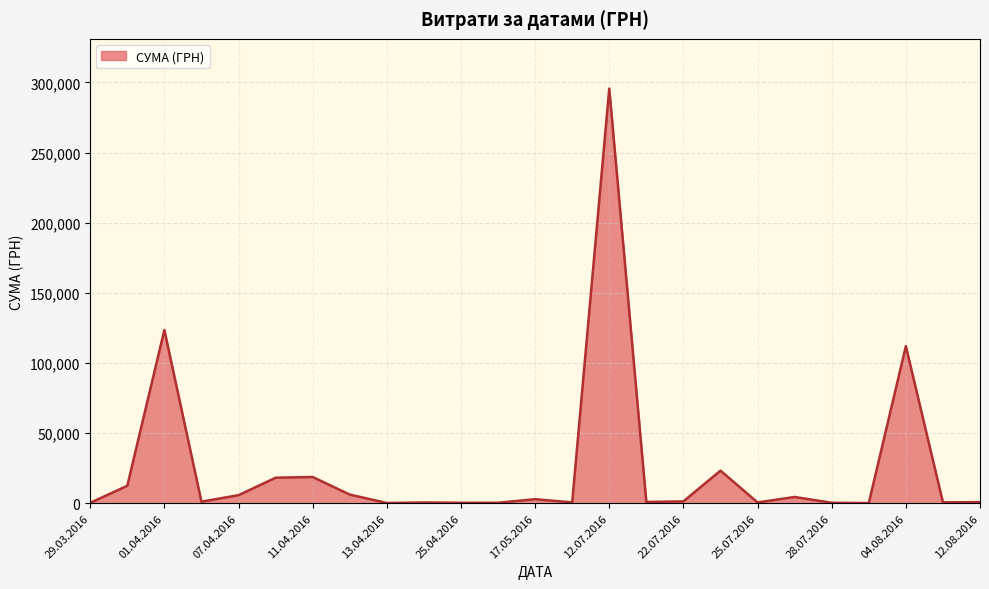

What is the average value?

25239.1